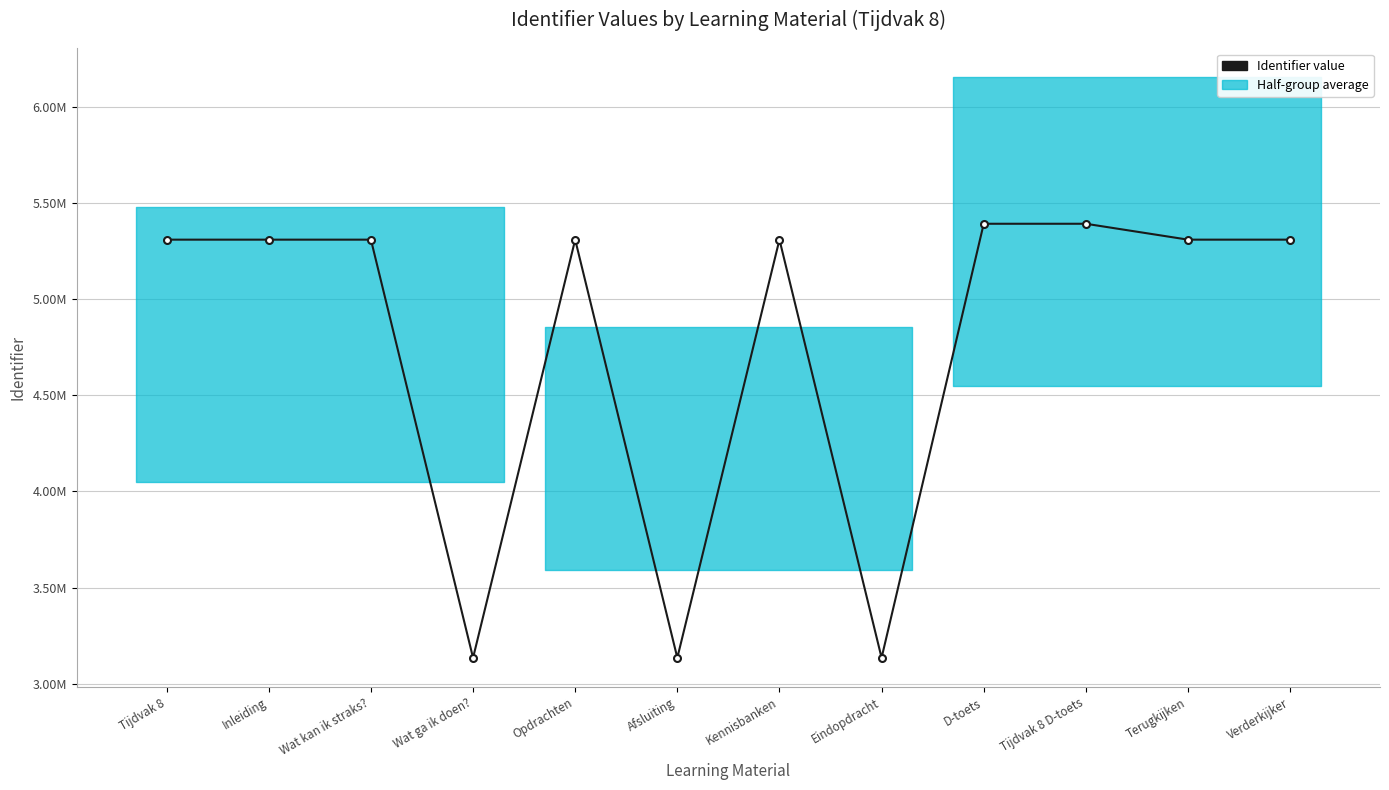

Reading left to right, transcribe all the data shown in this chart.

Tijdvak 8=5309952	Inleiding=5309953	Wat kan ik straks?=5309956	Wat ga ik doen?=3134696	Opdrachten=5309957	Afsluiting=3134846	Kennisbanken=5309959	Eindopdracht=3134847	D-toets=5392636	Tijdvak 8 D-toets=5392638	Terugkijken=5309965	Verderkijker=5309967